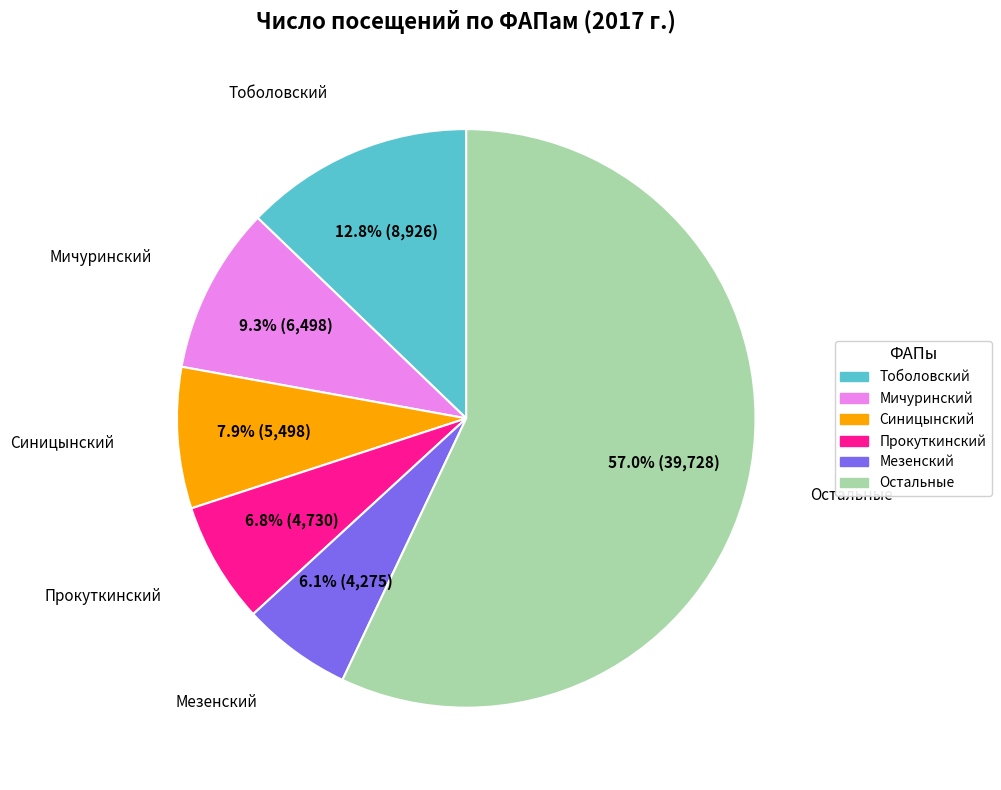

Is there any slice that represents more than half of the pie?

Yes